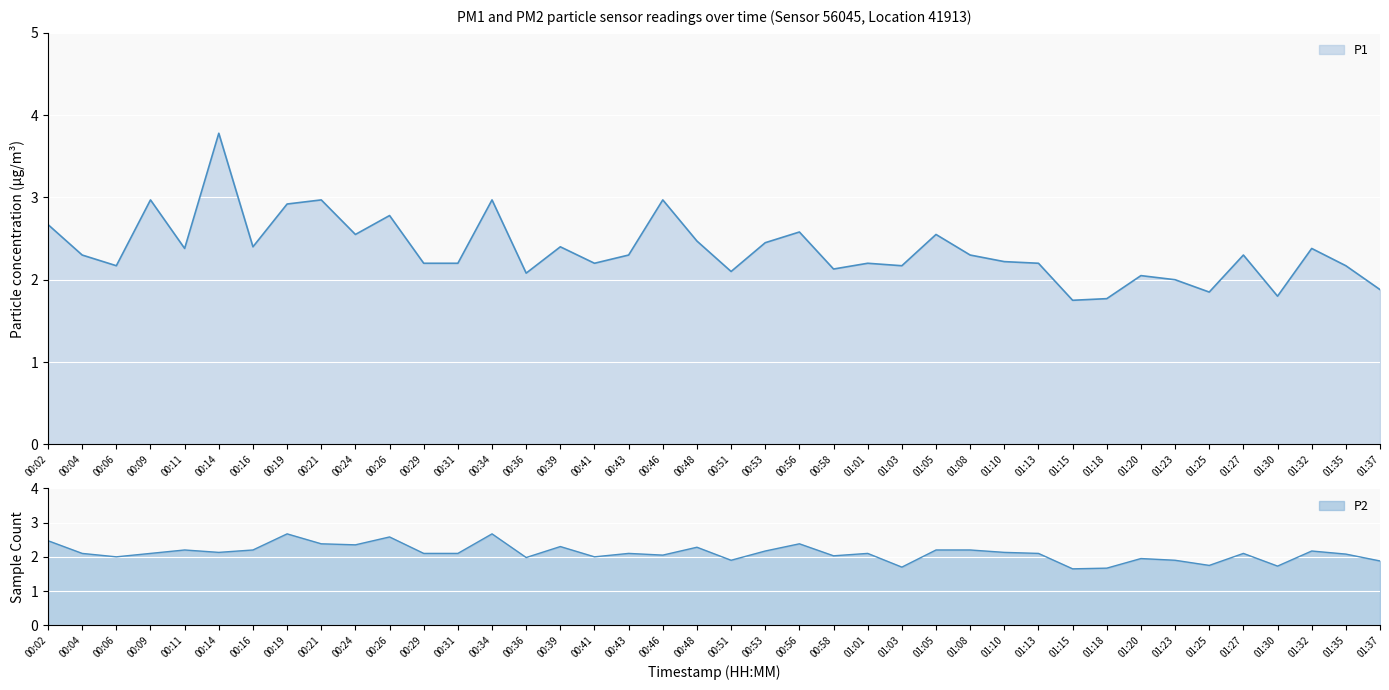

What is the sum of all P2 values?

84.5